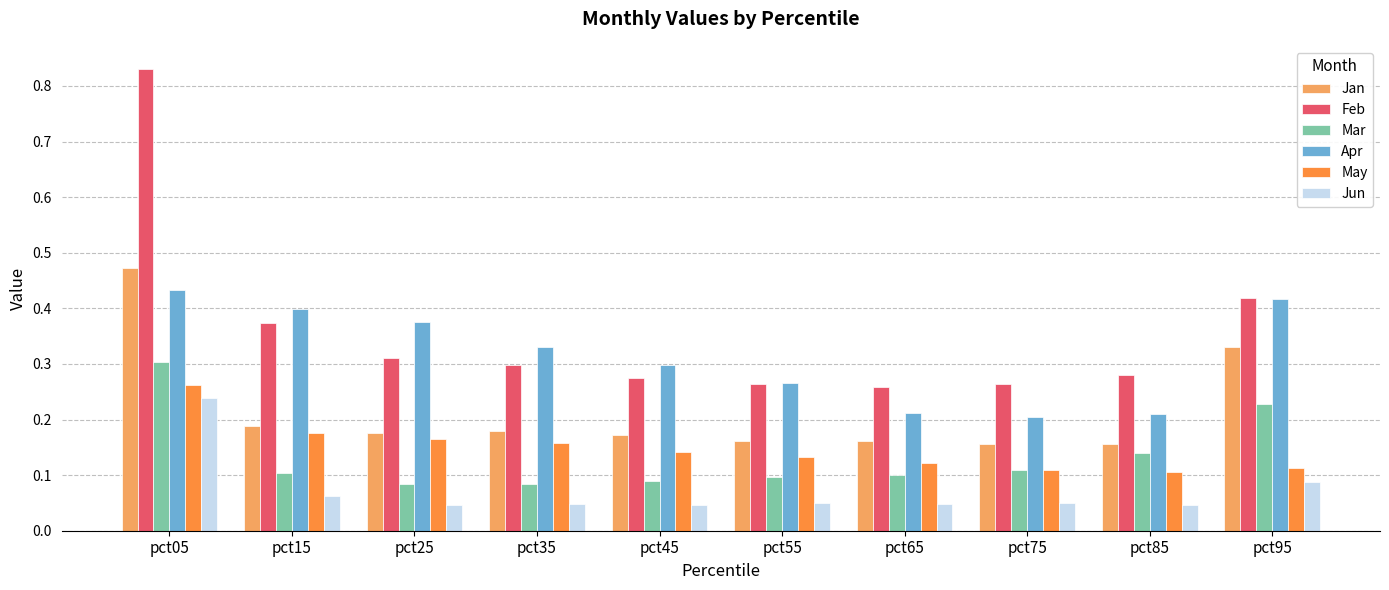

At pct15, list the series in order from smallest to largest.

Jun, Mar, May, Jan, Feb, Apr